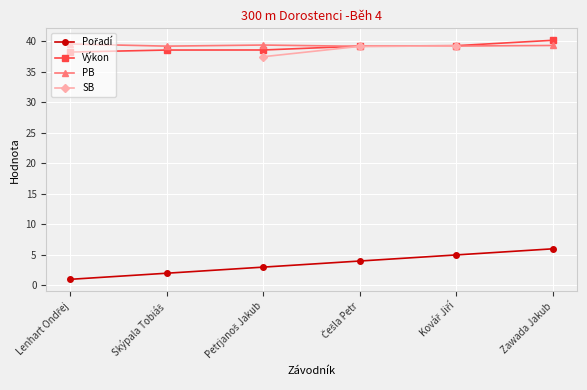

Which series has the largest range (max minus min)?

Pořadí